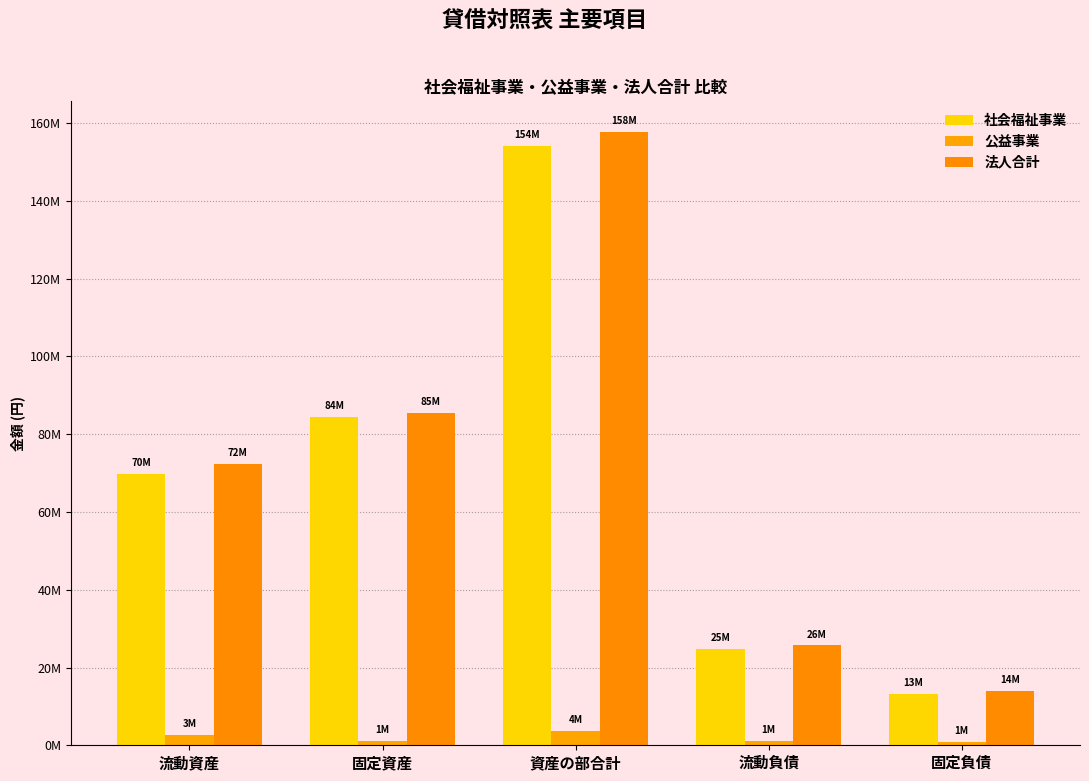

Reading left to right, what are all the values shown in this chart?

社会福祉事業: 69760848	84367439	154128287	24680300	13128483
公益事業: 2587075	1018390	3605465	1024844	884928
法人合計: 72347923	85385829	157733752	25705144	14013411